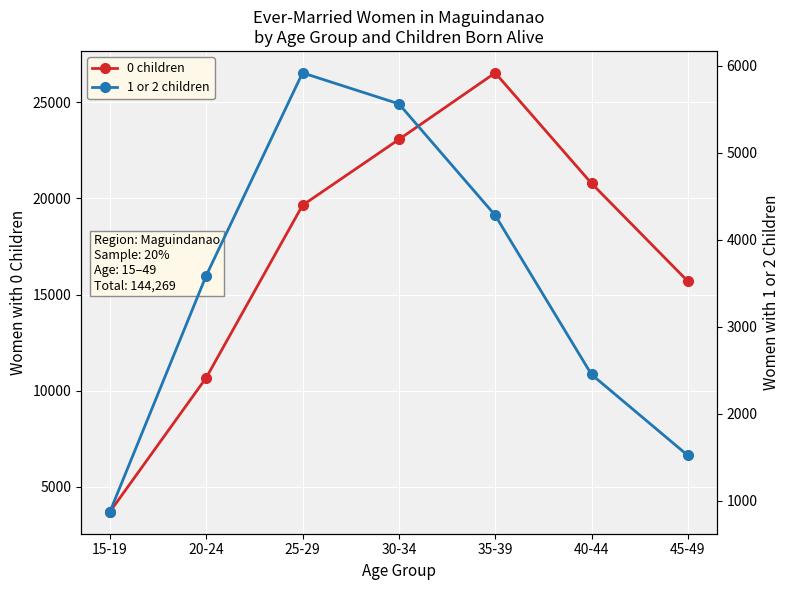

In 0 children, how many points are higher than both neighbors (excluding endpoints)?

1